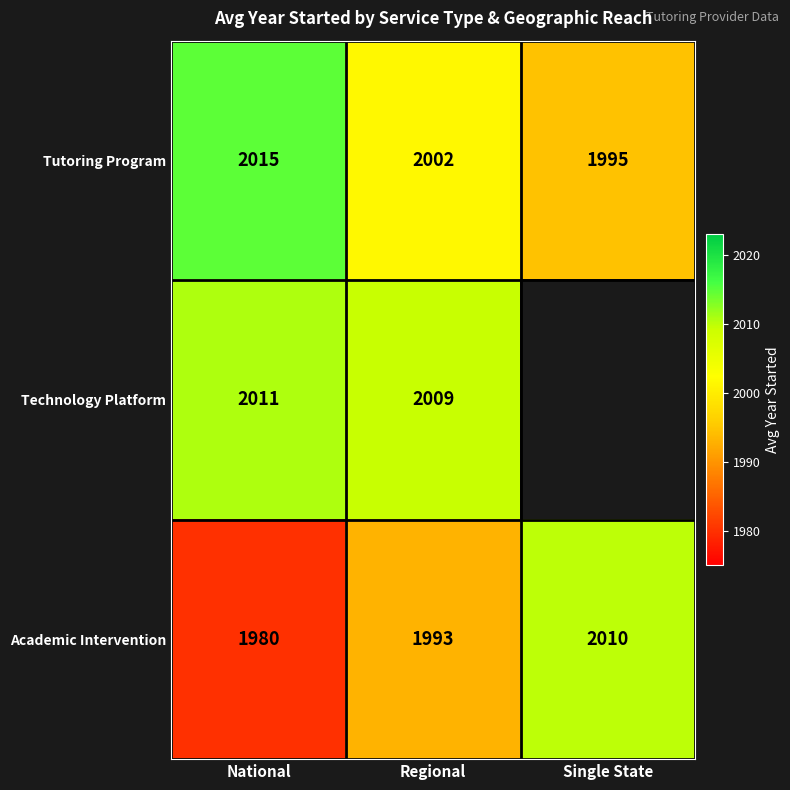

Where is Academic Intervention nearest to the value 1995?

Regional